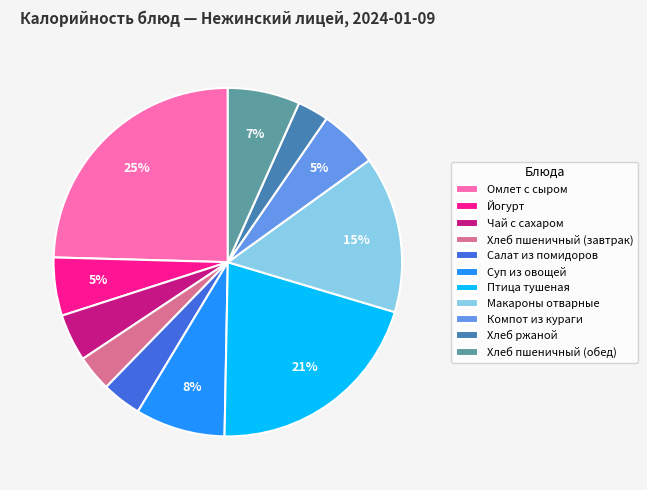

Is there any slice that represents more than half of the pie?

No